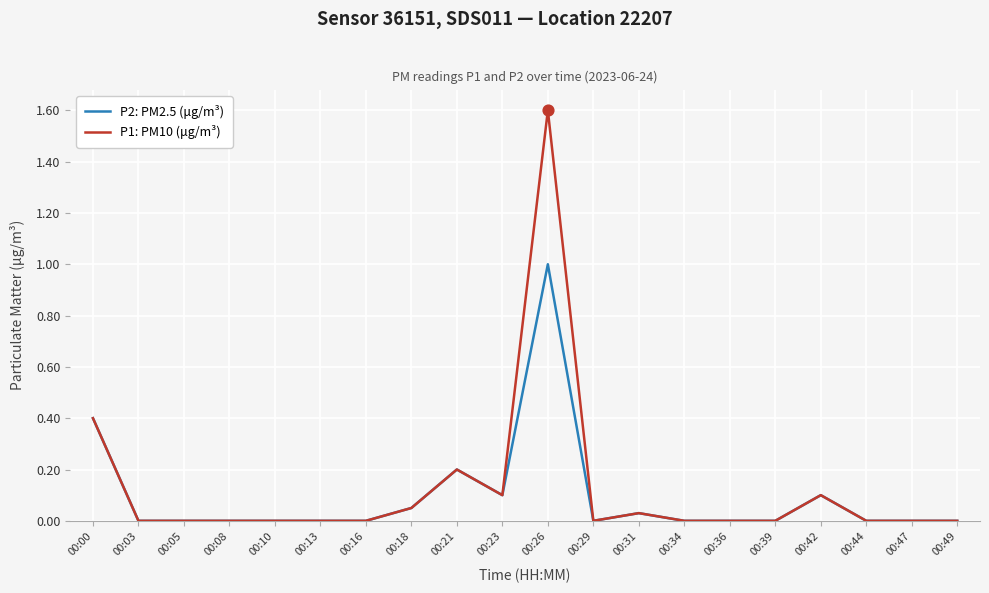

Which series has the widest spread of values?

P1: PM10 (μg/m³)